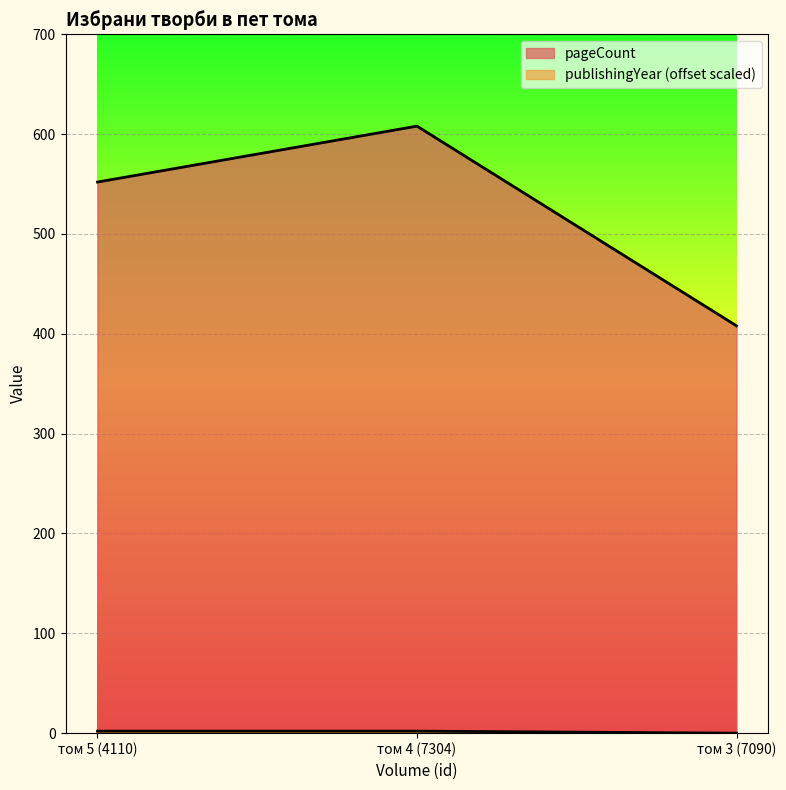

What is the label of the 1st point from the left?

том 5 (4110)